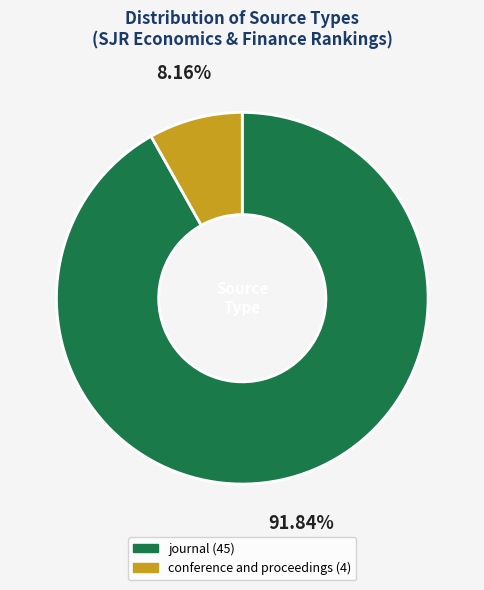

Count the number of slices in the pie.

2